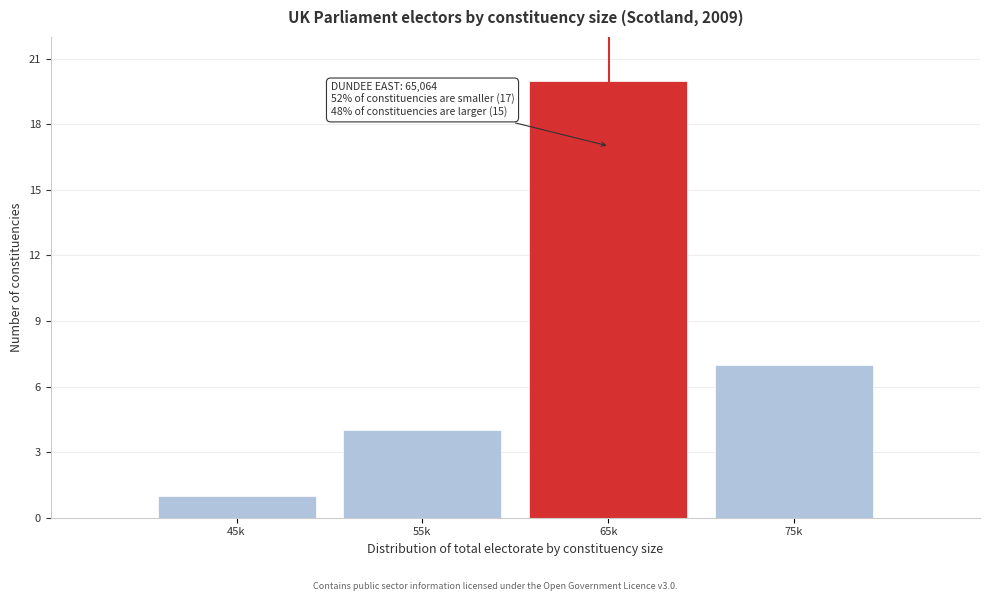

Reading left to right, extract all data points from this chart.

45k=1	55k=4	65k=20	75k=7